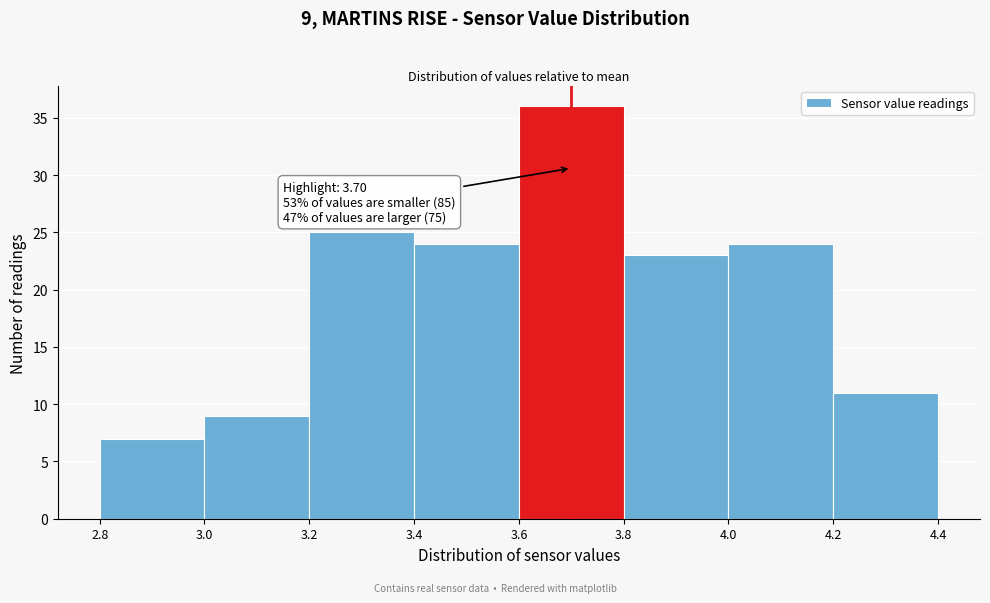

Which range on the x-axis has the tallest bar?

3.6 to 3.8